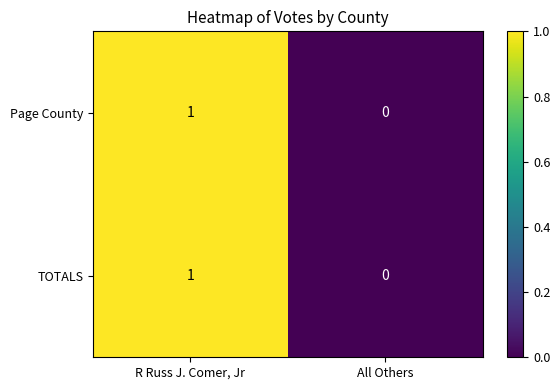

At which label is TOTALS closest to 0?

All Others